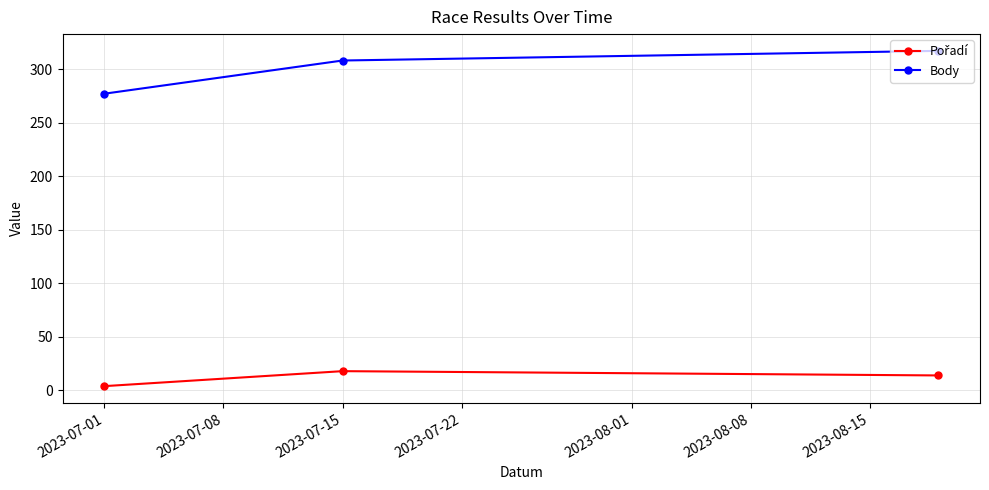

Which series has the largest total across all categories?

Body